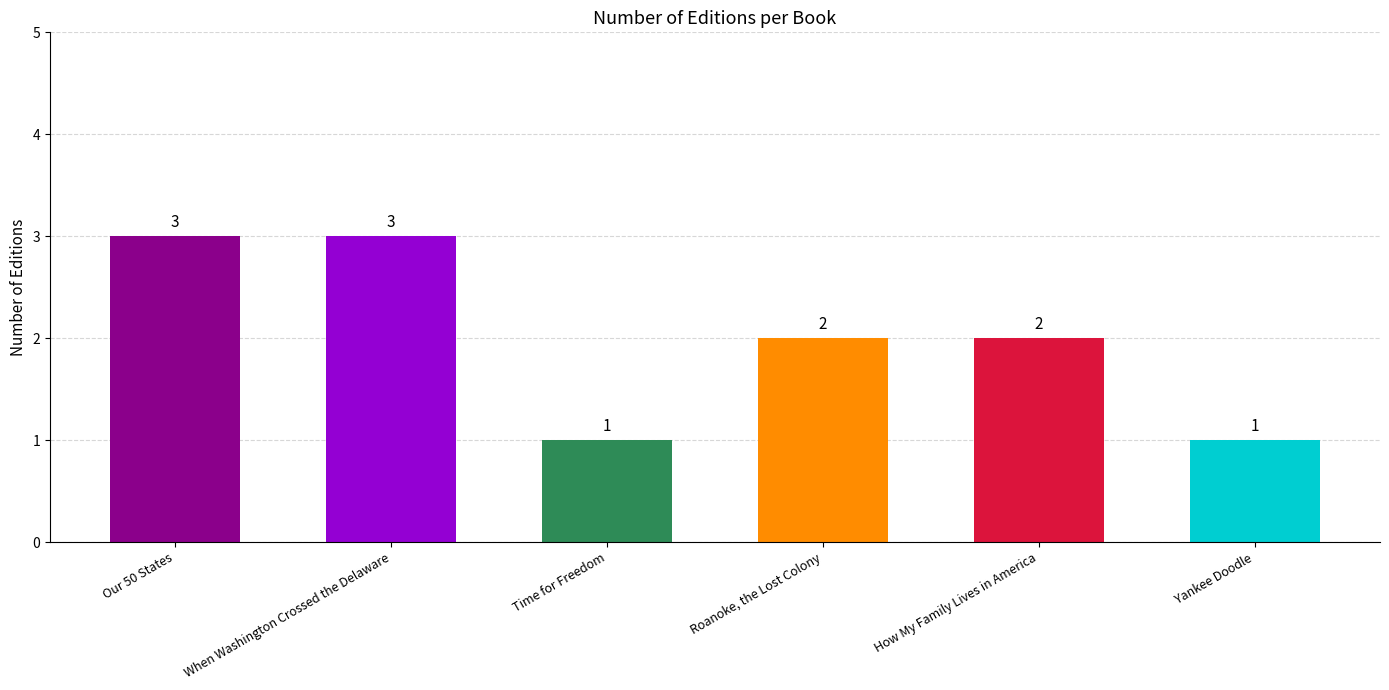

The chart shows a value of 2 at When Washington Crossed the Delaware. True or false?

False